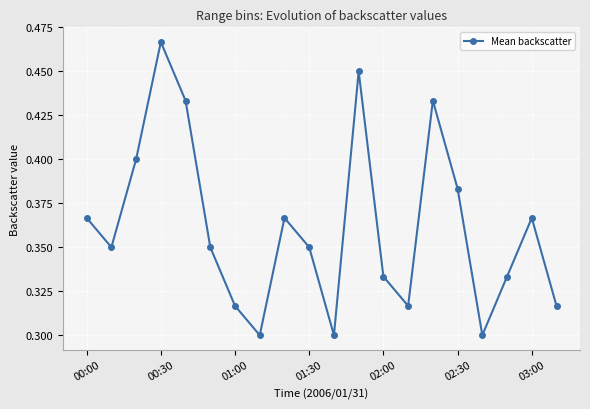

True or false: there are more than 1 points higher than both neighbors.

True